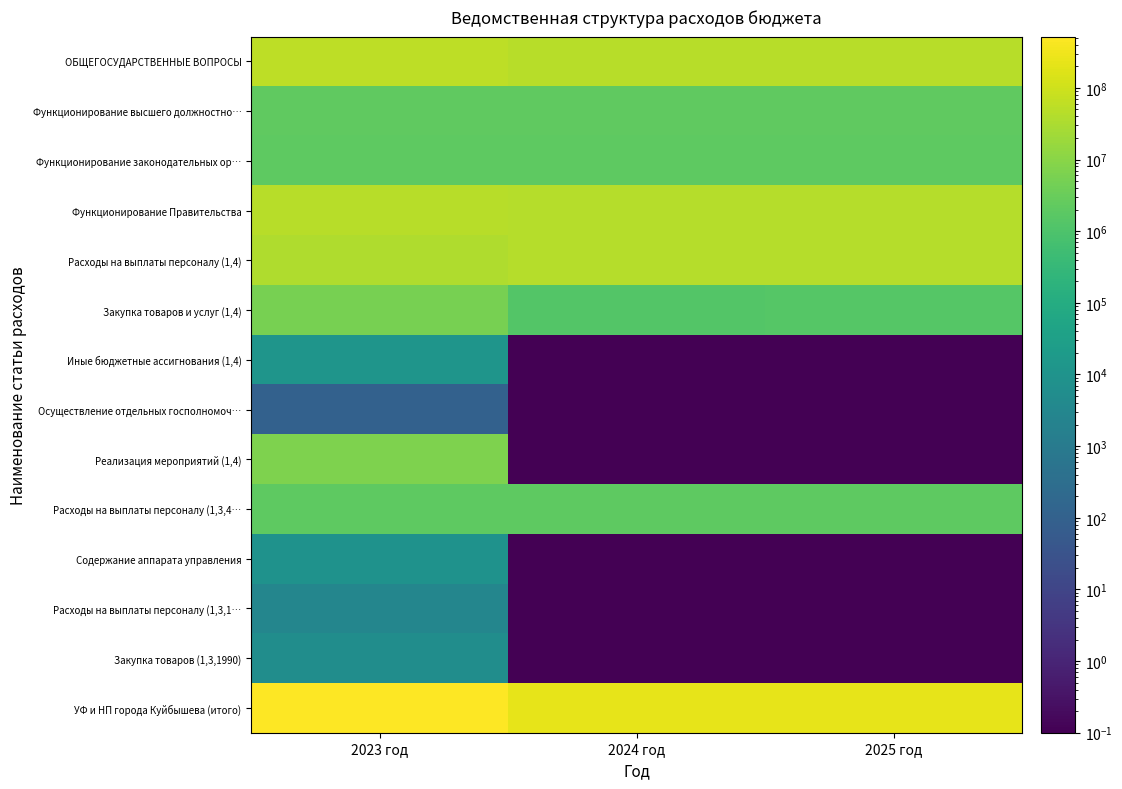

Which series has the largest total across all categories?

УФ и НП города Куйбышева (итого)